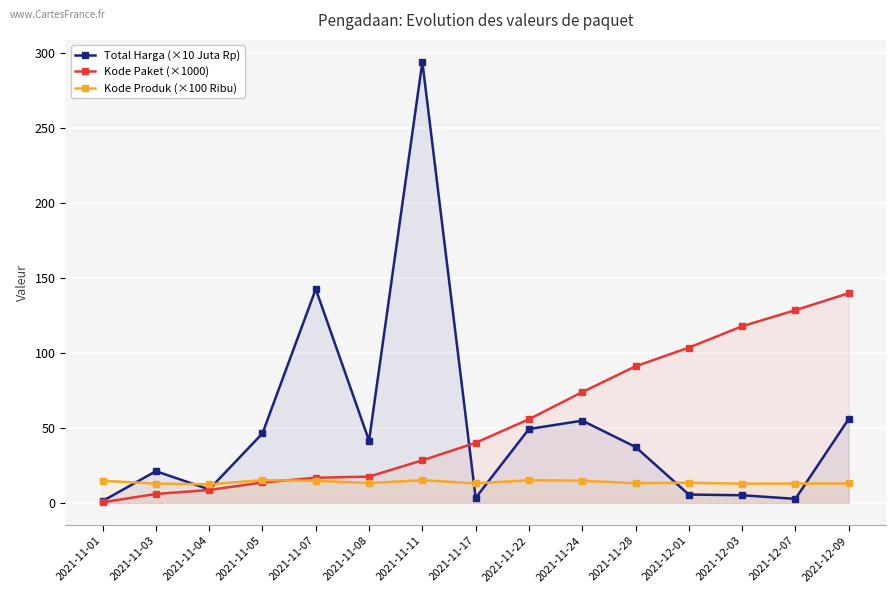

At which category does the chart reach its minimum across all series?

2021-11-01